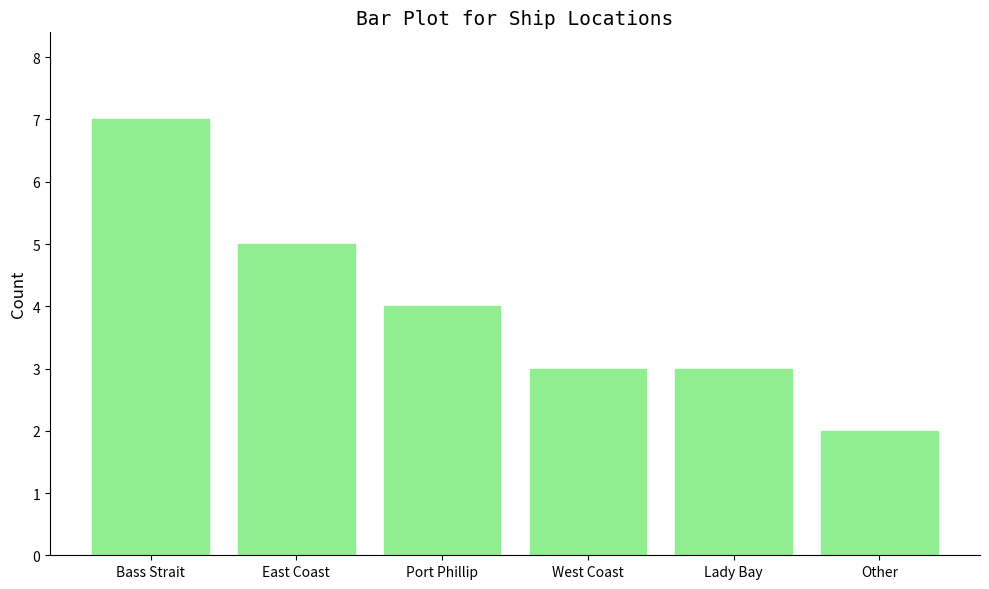

What is the average value?

4